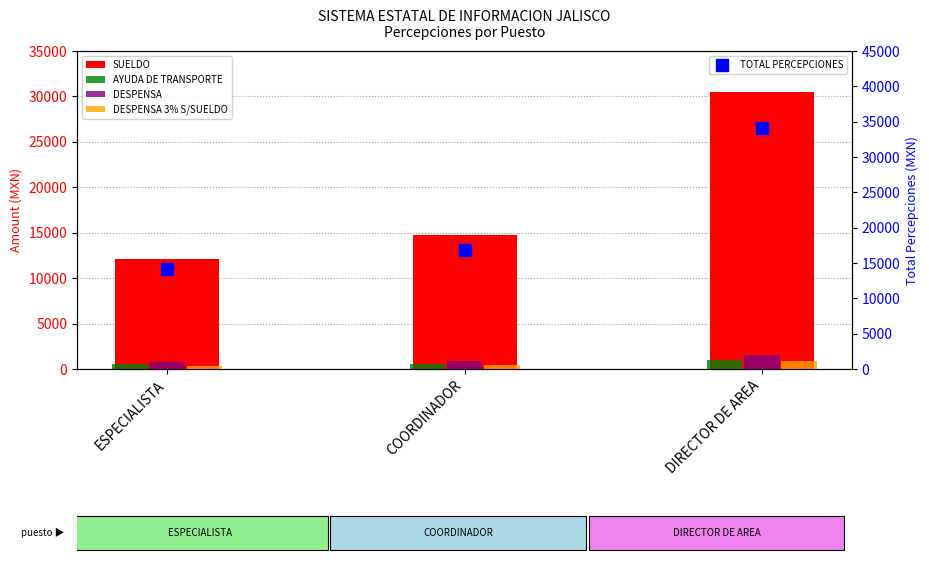

What are all the series names shown in the legend?

SUELDO, AYUDA DE TRANSPORTE, DESPENSA, DESPENSA 3% S/SUELDO, TOTAL PERCEPCIONES